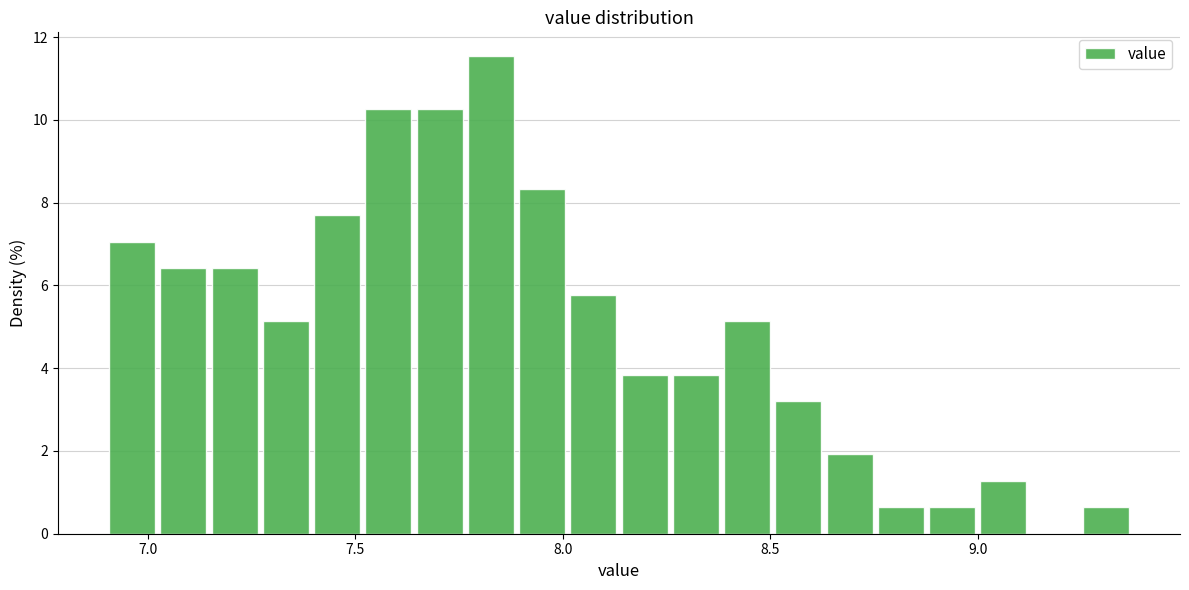

Around what value on the x-axis is the tallest bar? Give the approximate position of its centre, as read against the axis.

7.85